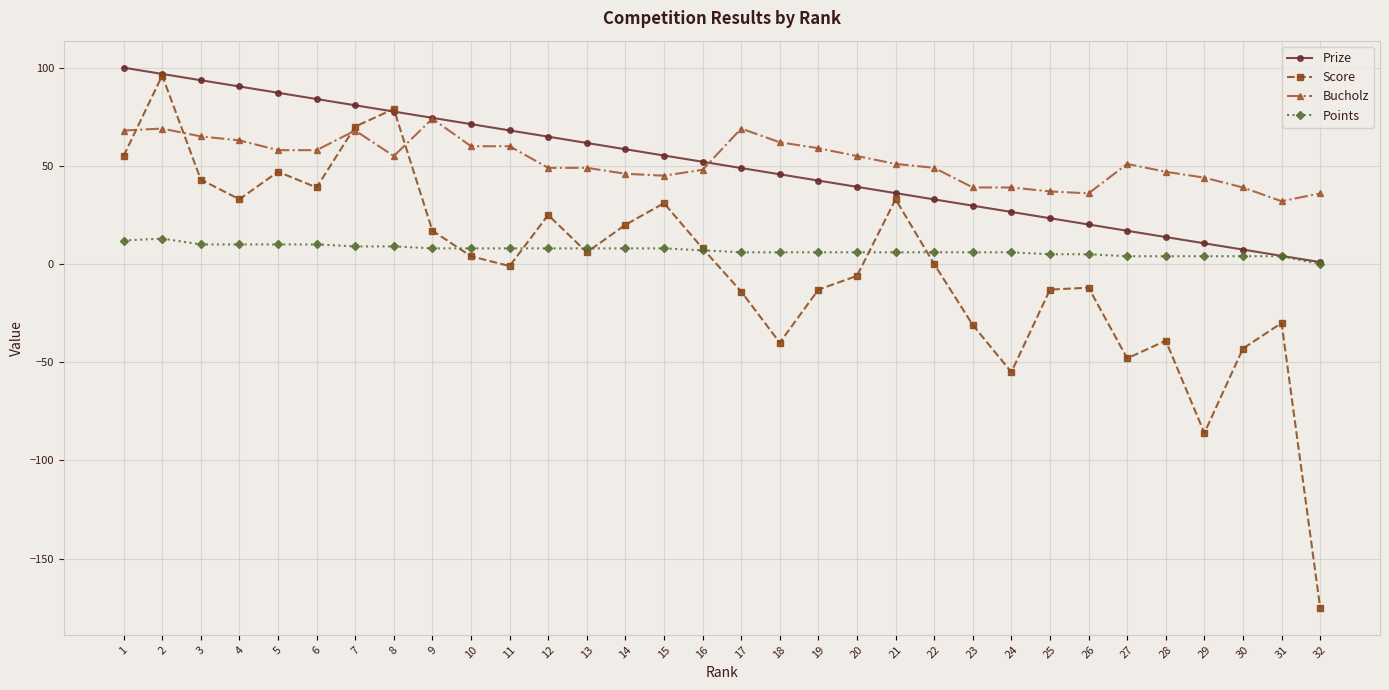

What value does the Score series have at 16?

8.0